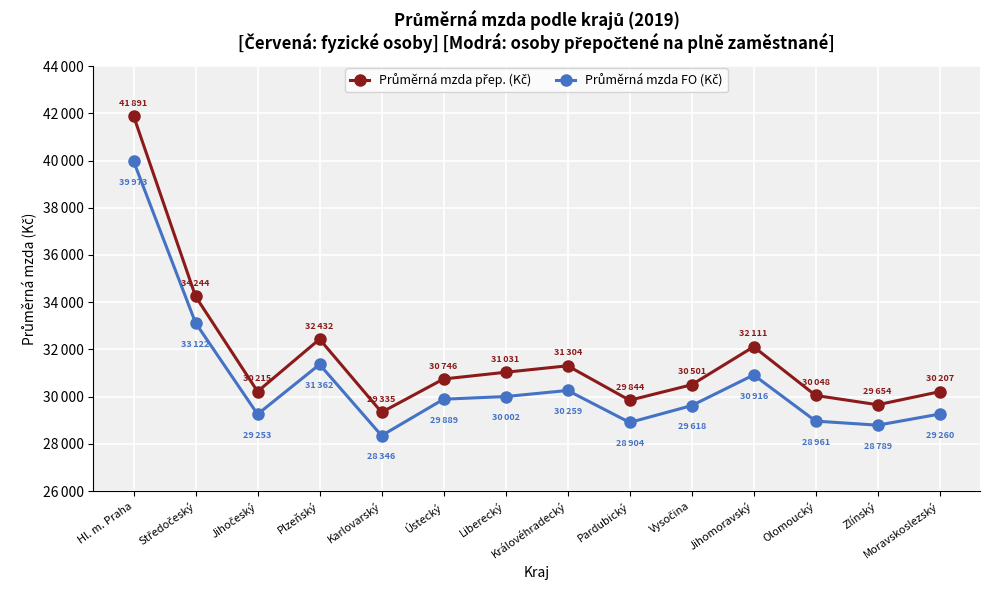

What is the total value across all series at Ústecký?

60635